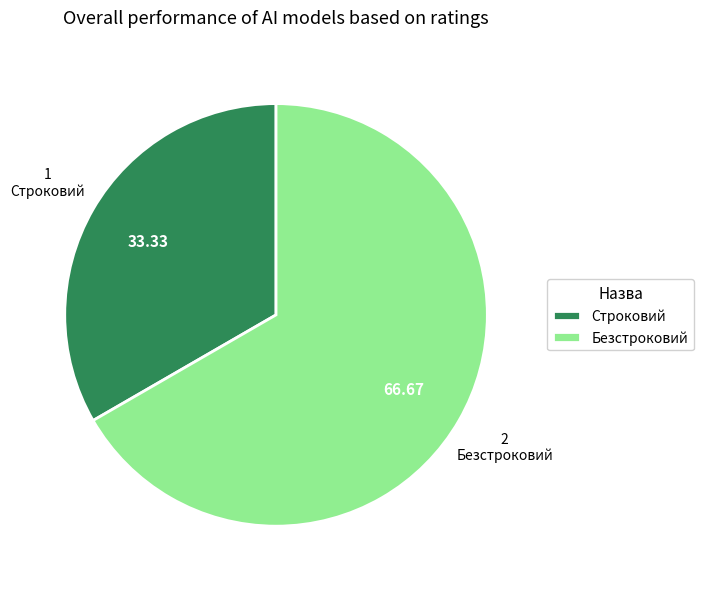

The Строковий slice represents 33% of the pie. True or false?

True